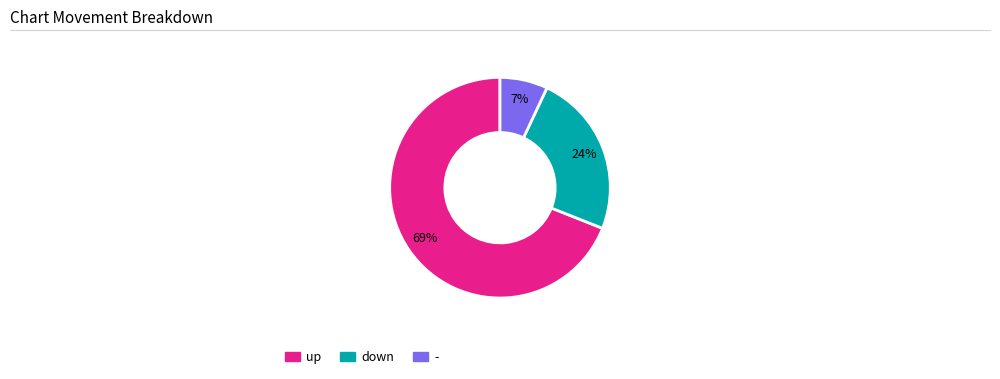

What is the ratio of the value at down to the value at -?

3.4